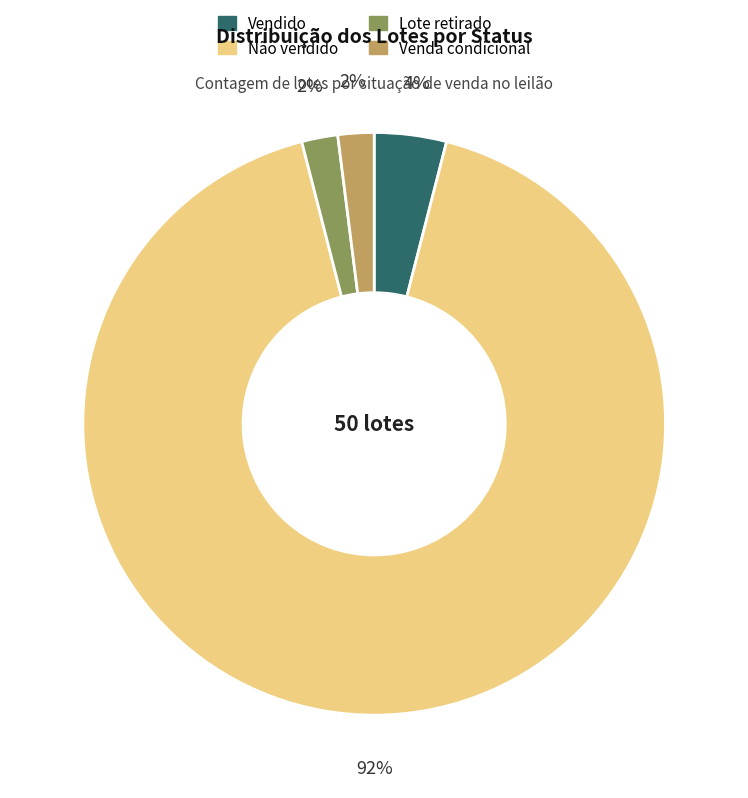

What is the largest slice in the pie chart?

Não vendido